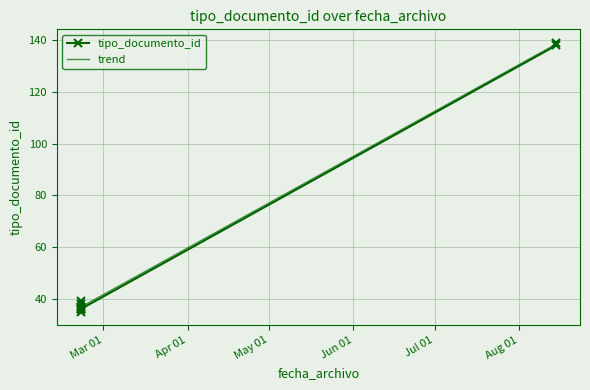

What is the sum of the values at 2018-02-20 14:39:15 and 2018-02-20 14:39:41?

71